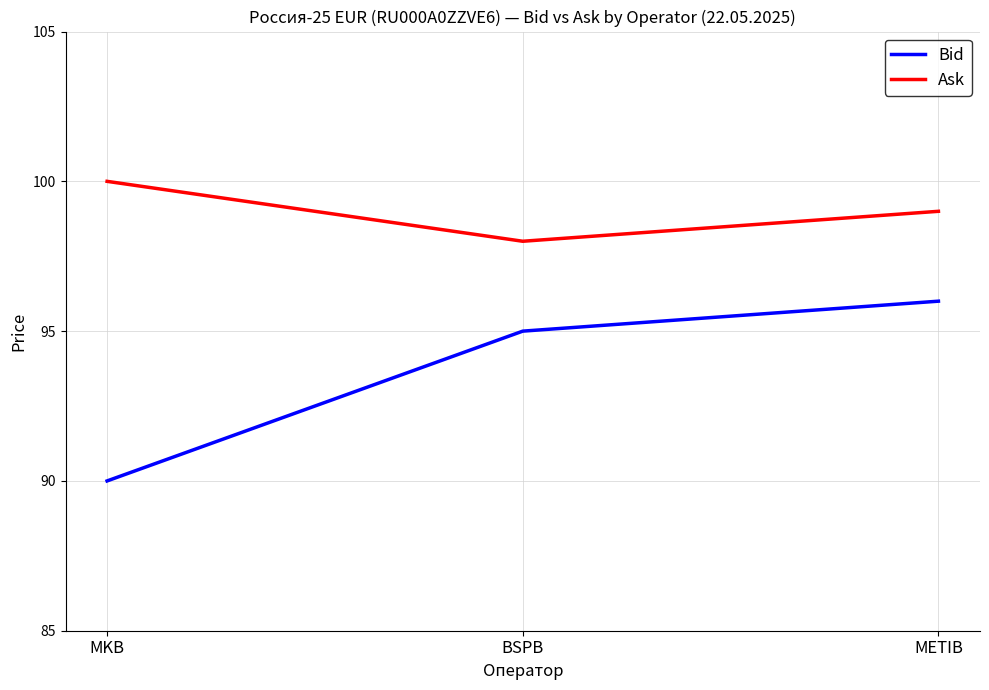

What are all the series names shown in the legend?

Bid, Ask